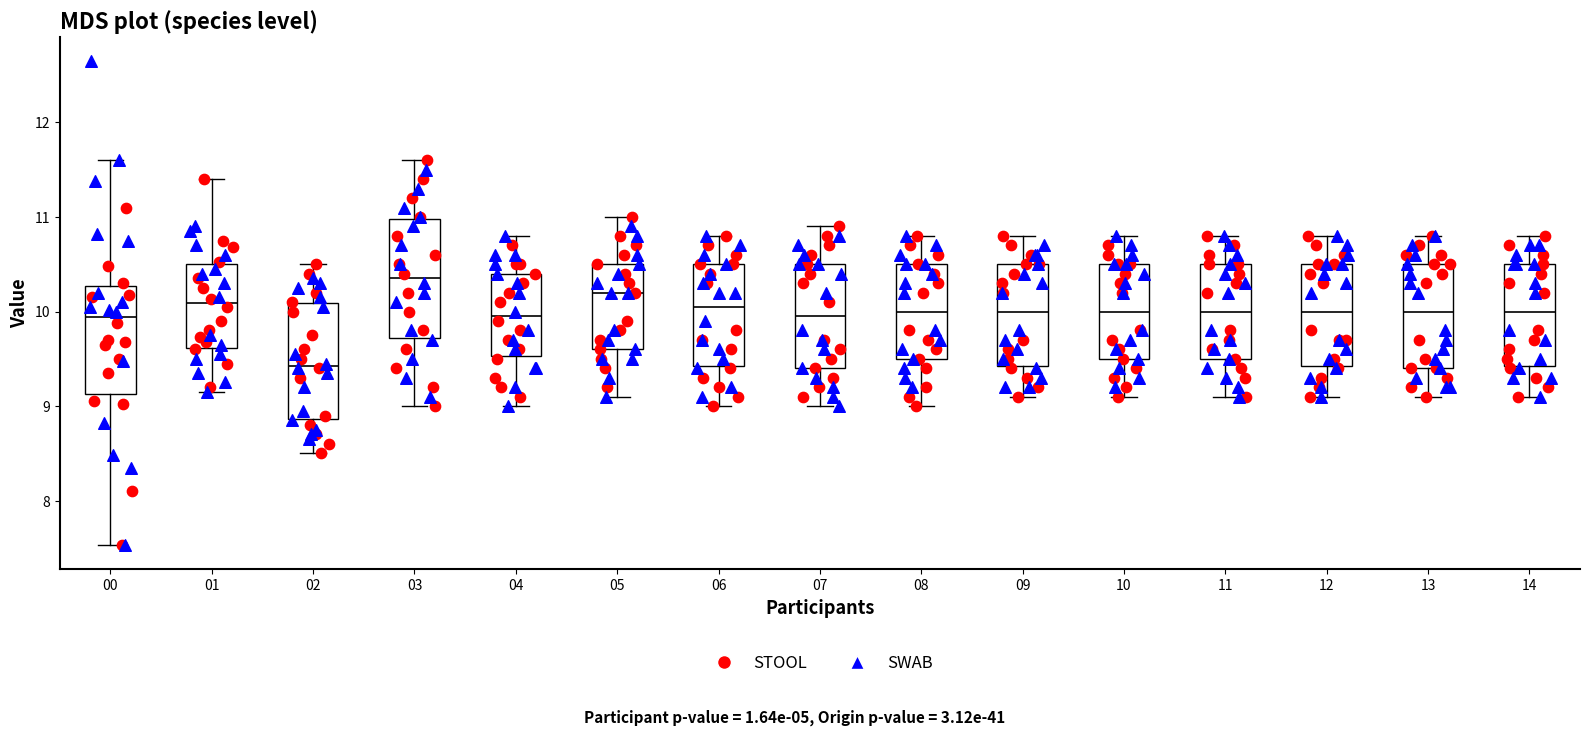

Which box has the lowest median line?

02